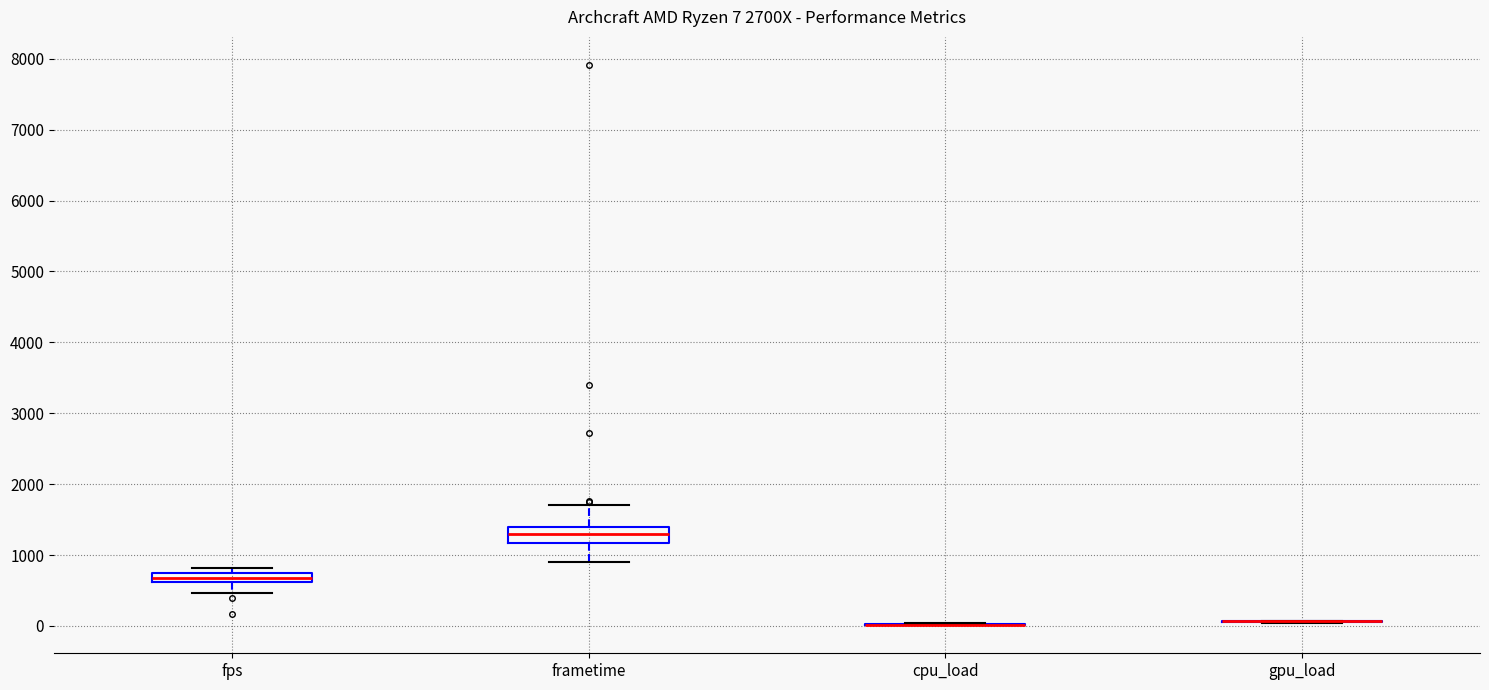

Comparing the boxes themselves (not the whiskers), which one is the tallest?

frametime